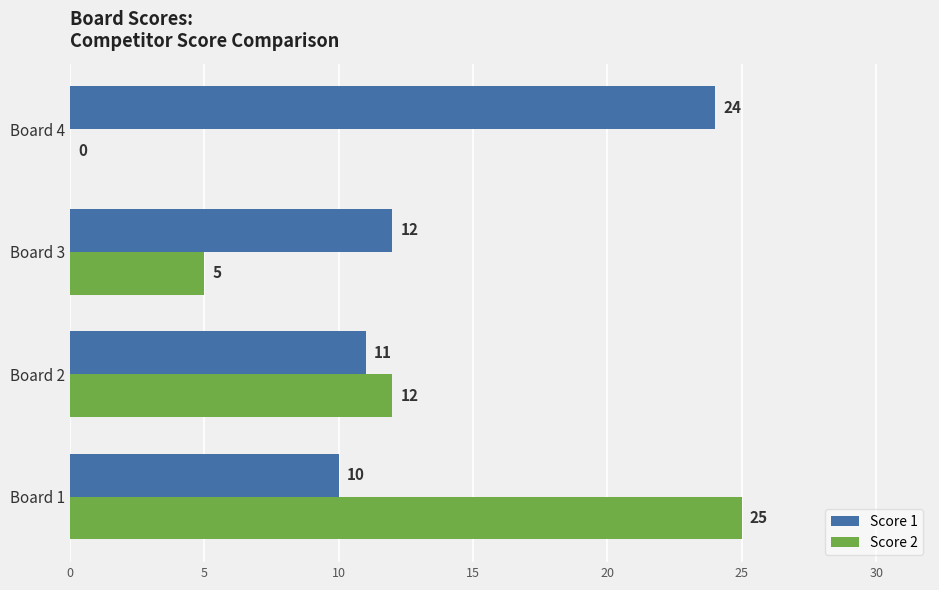

How many positive values does the Score 2 series have?

3